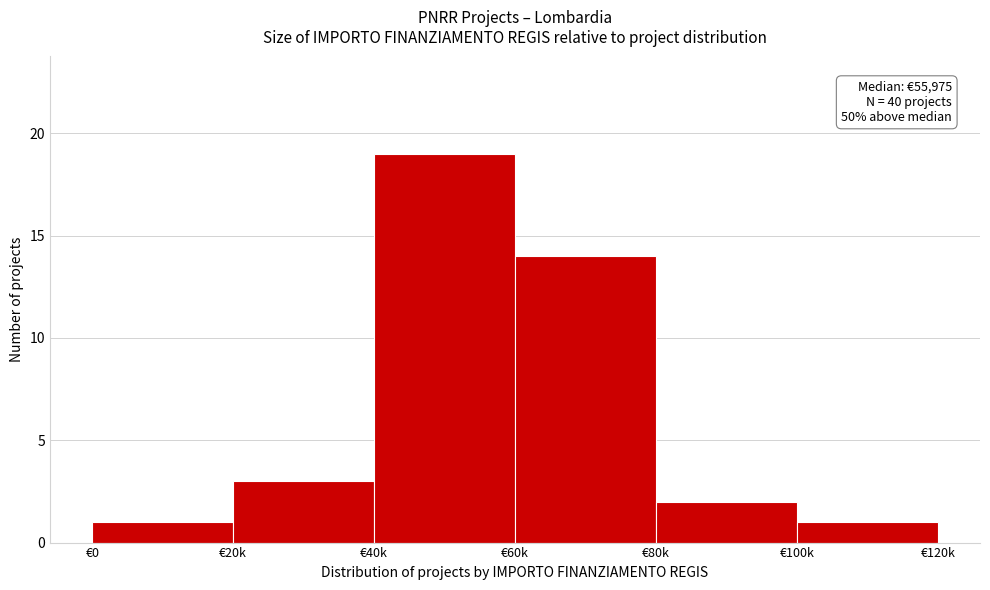

Reading left to right, transcribe all the data shown in this chart.

1	3	19	14	2	1